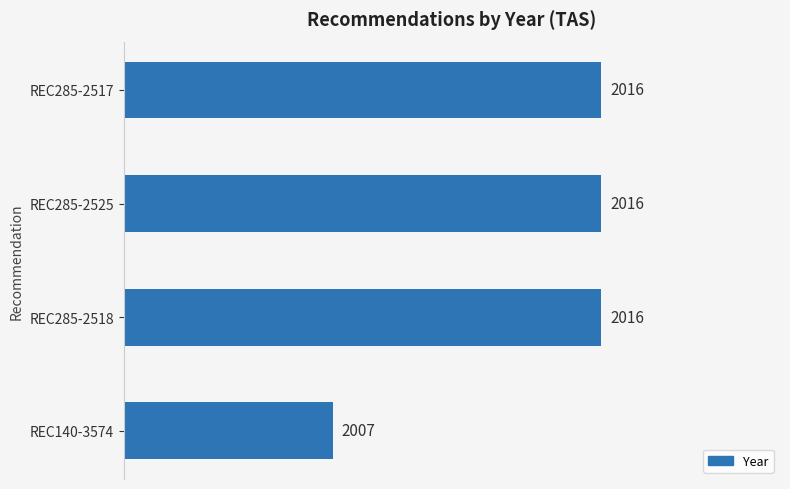

Reading top to bottom, what are all the values shown in this chart?

REC285-2517=2016	REC285-2525=2016	REC285-2518=2016	REC140-3574=2007